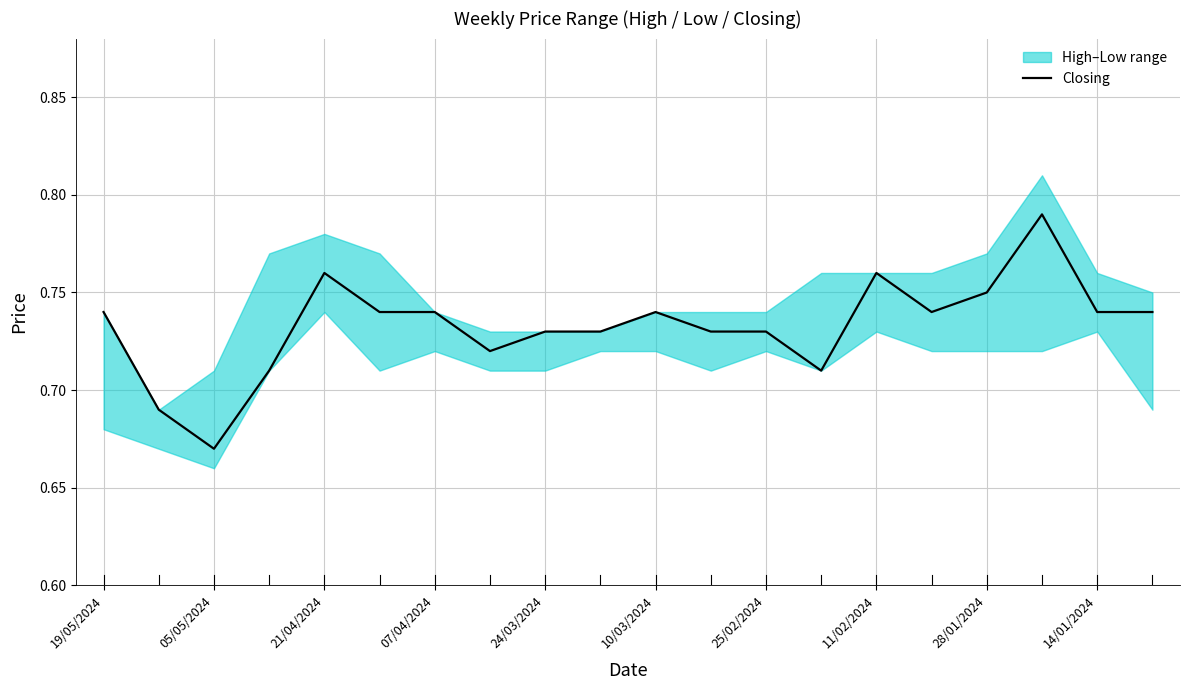

True or false: Closing has a value of 0.3 at 07/04/2024.

False